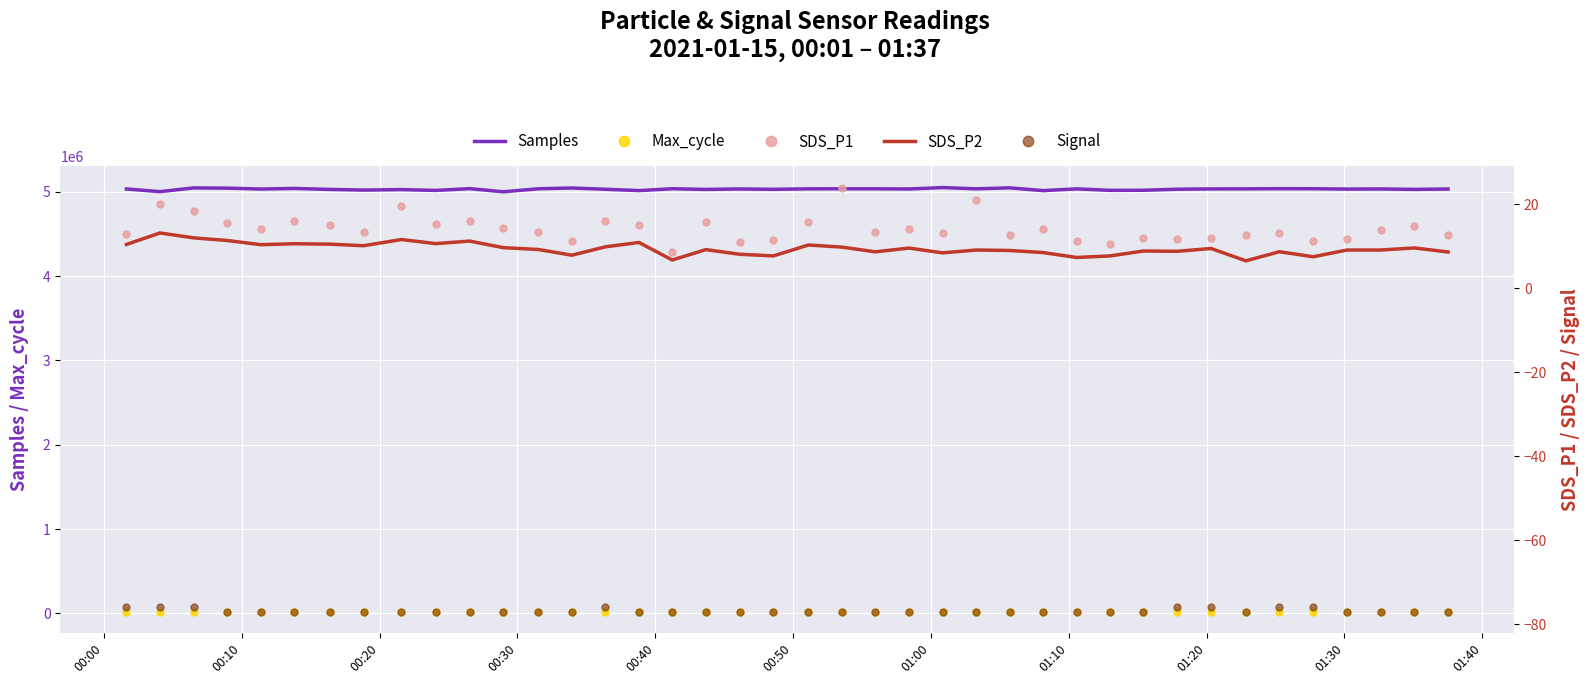

True or false: Samples and Max_cycle intersect in this chart.

False